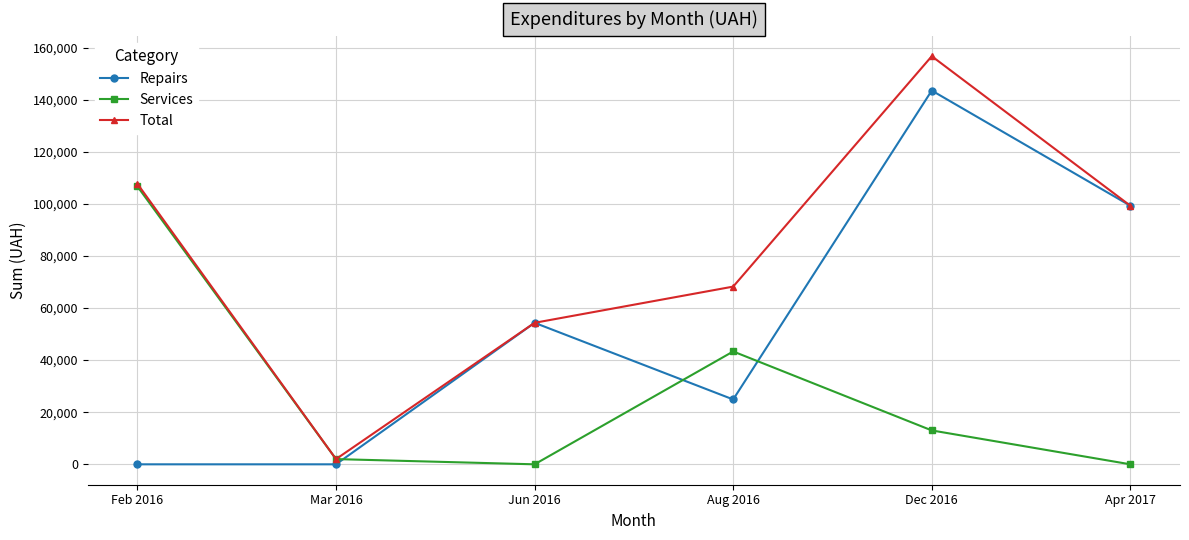

How many values in the Repairs series are below 54324?

3